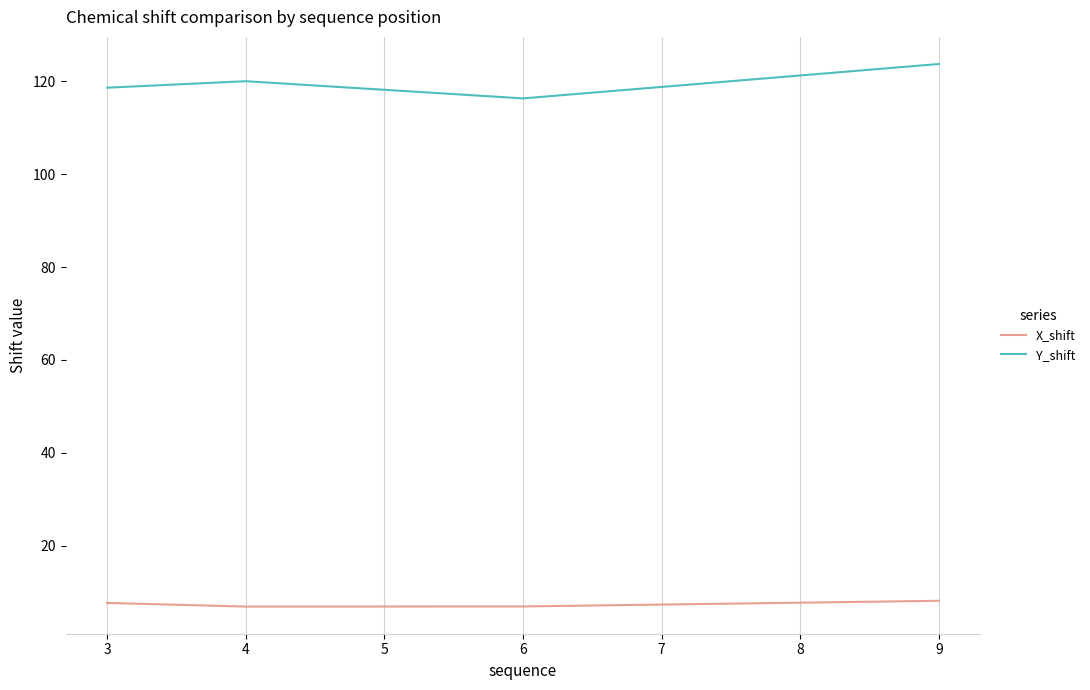

What is the sum of all Y_shift values?

478.6